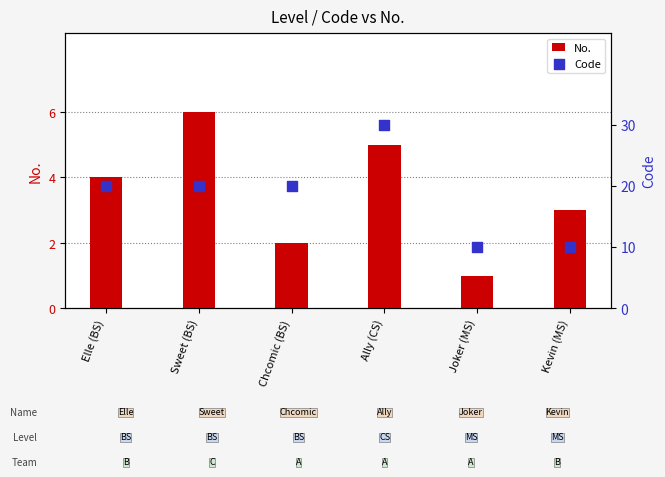

Which series reaches the maximum Y coordinate?

Code